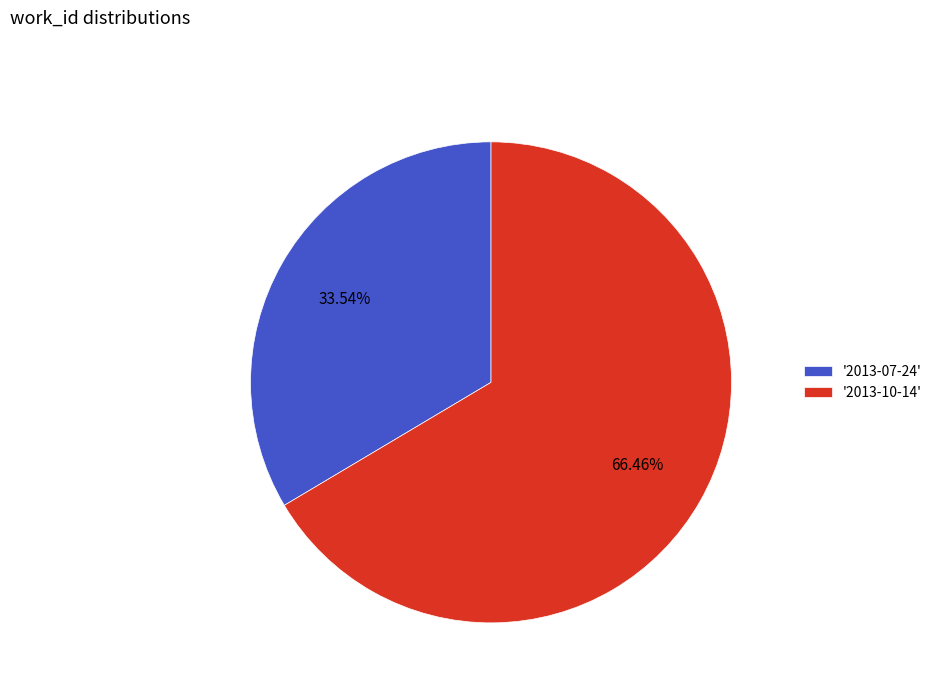

Which category accounts for the majority?

'2013-10-14'